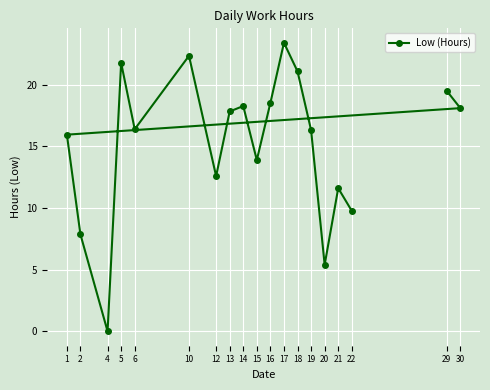

Where is the data nearest to the value 11?

21